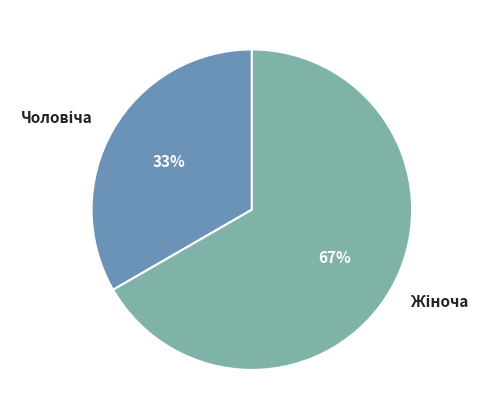

To the nearest percent, what is the average slice percentage?

50%